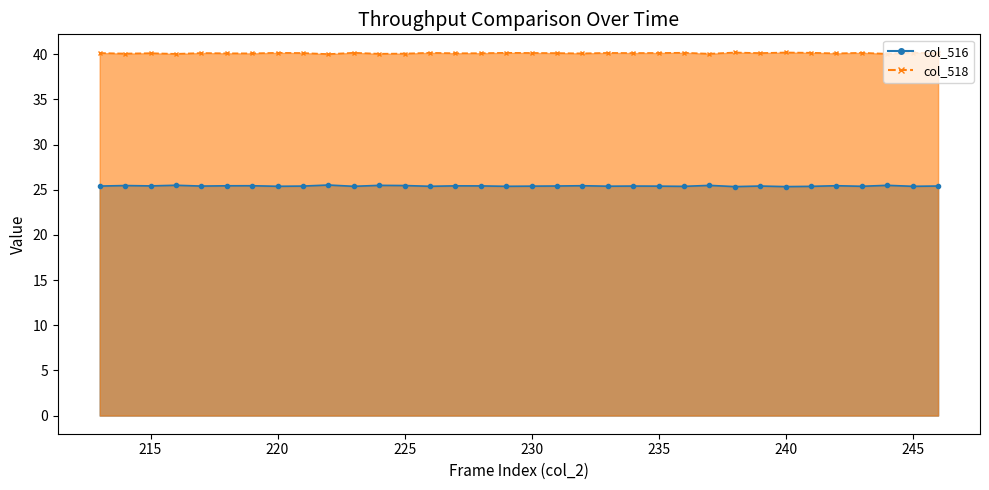

At which category does col_518 reach its first local peak?

215